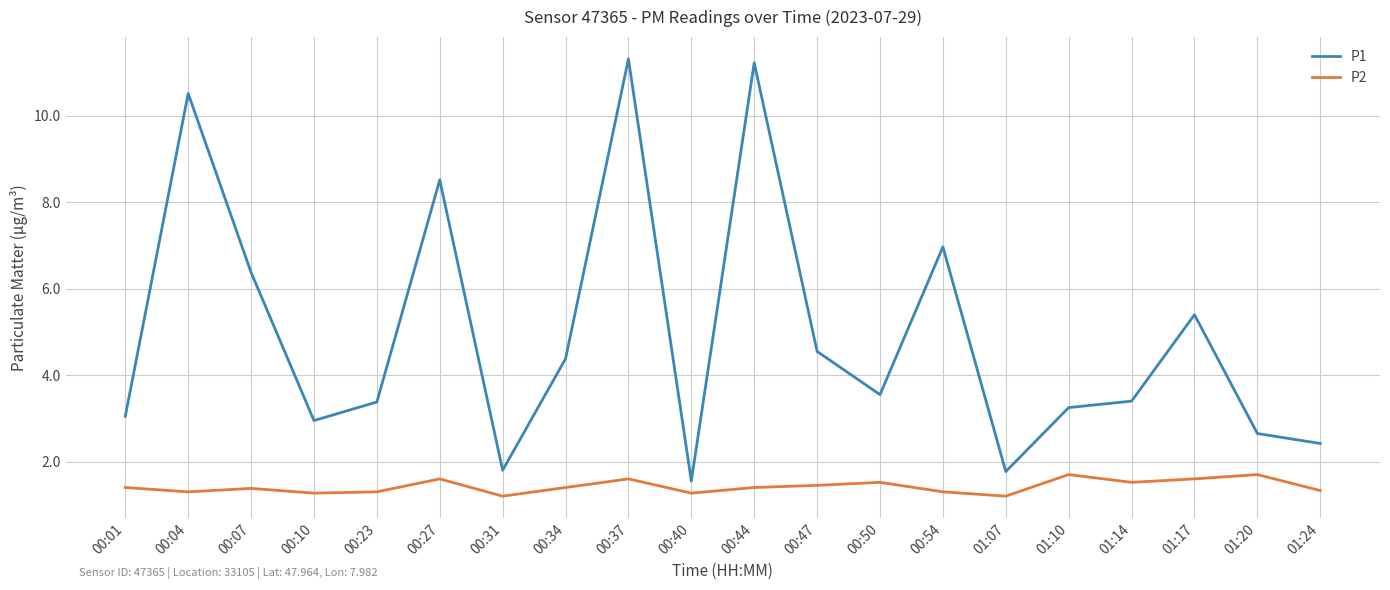

What is the lowest value of the P2 series?

1.2